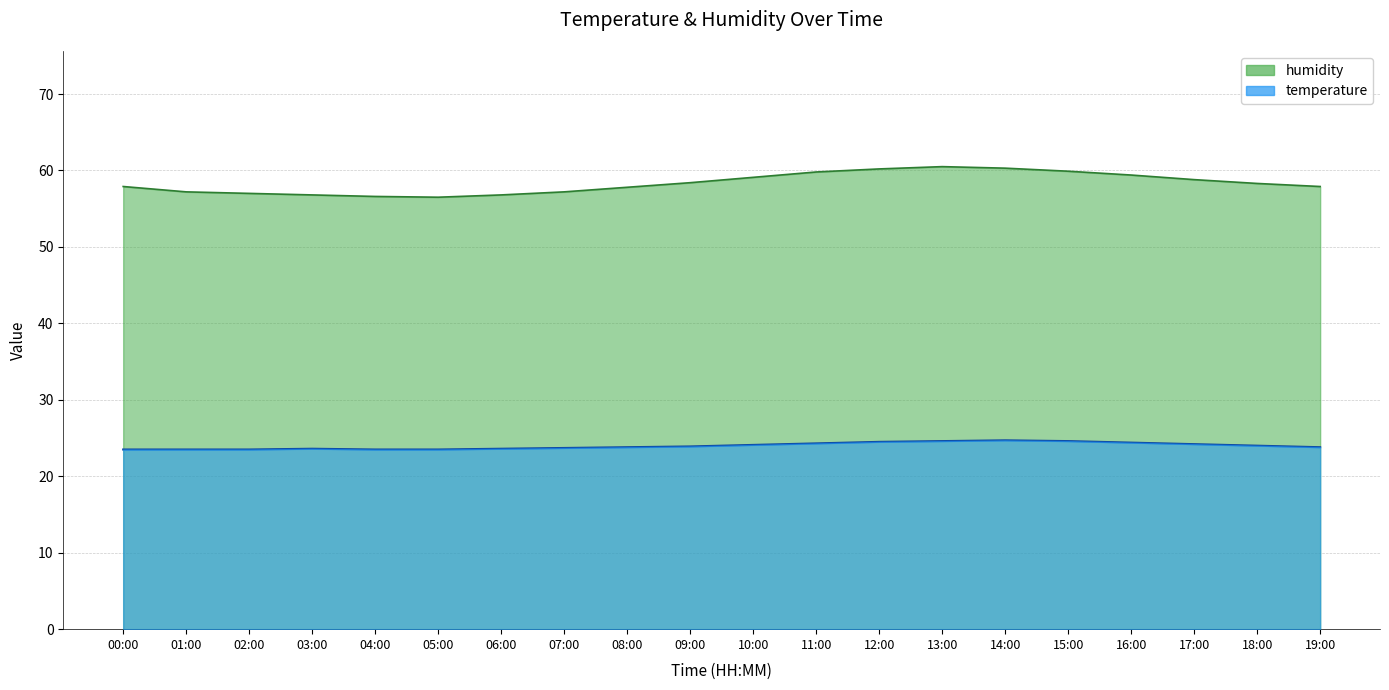

What are all the series names shown in the legend?

temperature, humidity